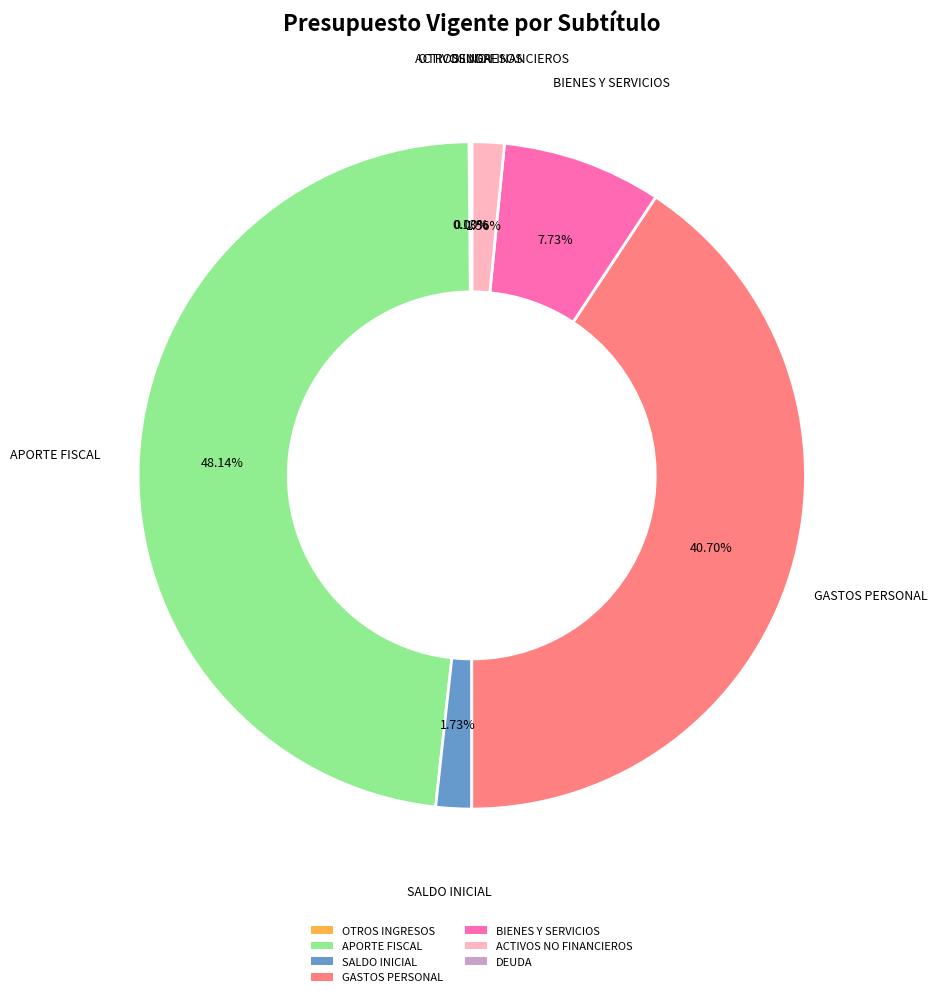

Does any single category account for the majority?

No